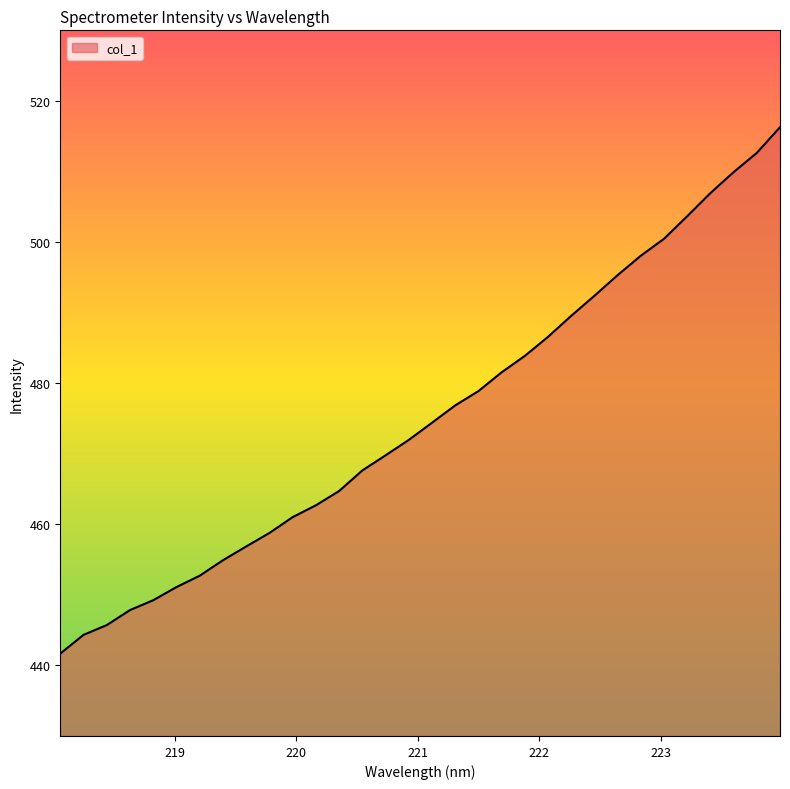

What is the greatest value displayed?

516.3